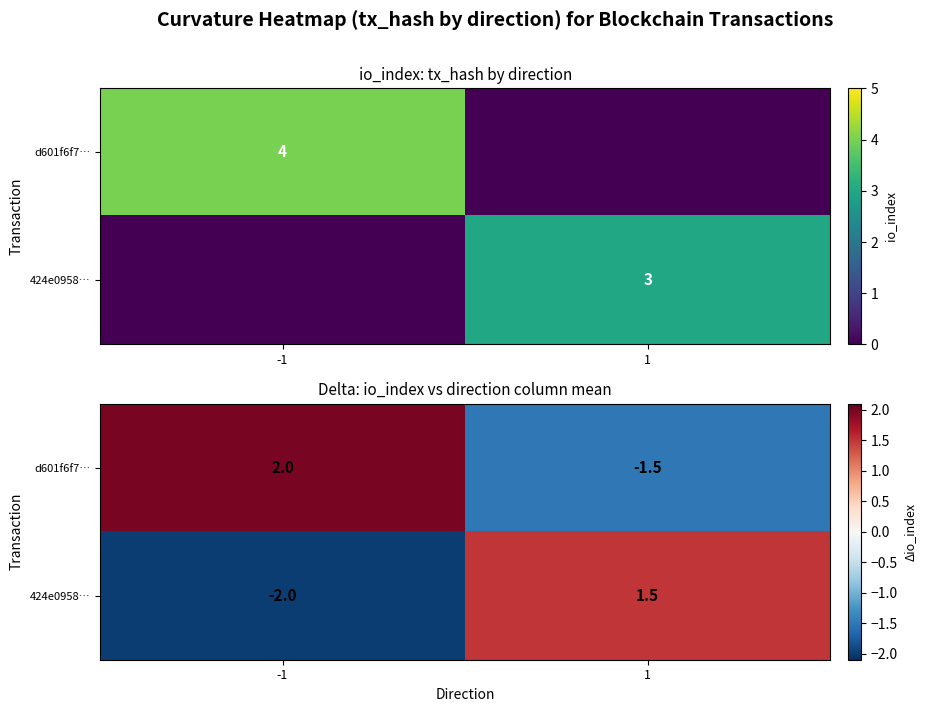

How many data points does each series have?

2